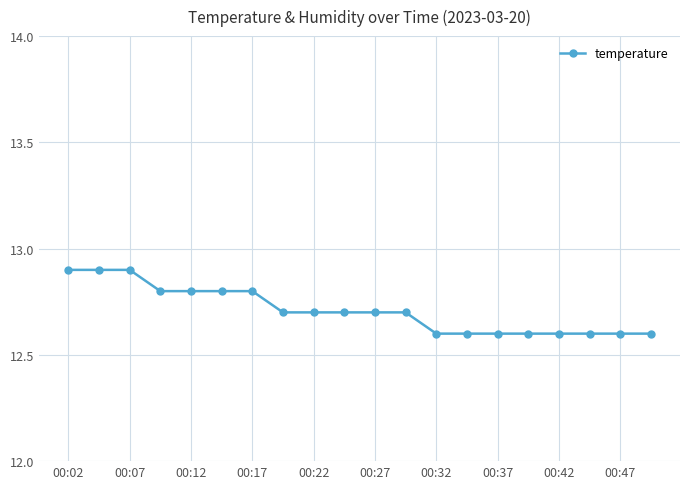

What is the sum of all values?

254.2